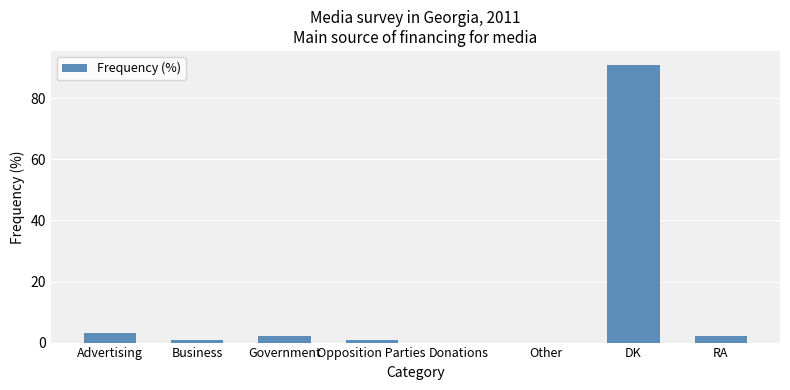

The value at RA is 2. True or false?

True